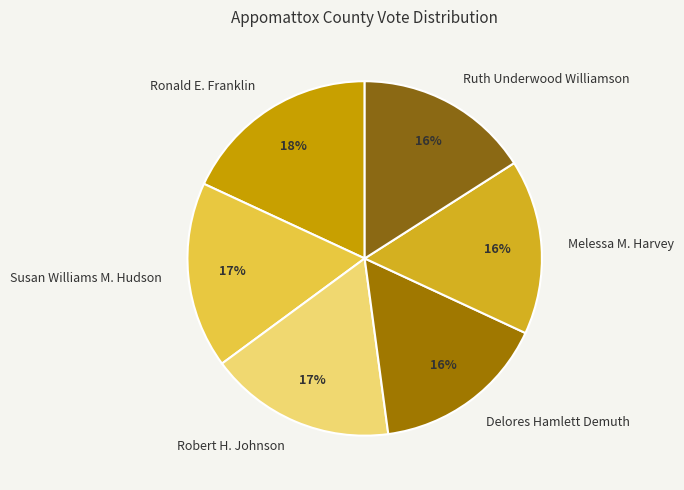

Which has a higher value, Ronald E. Franklin or Susan Williams M. Hudson?

Ronald E. Franklin